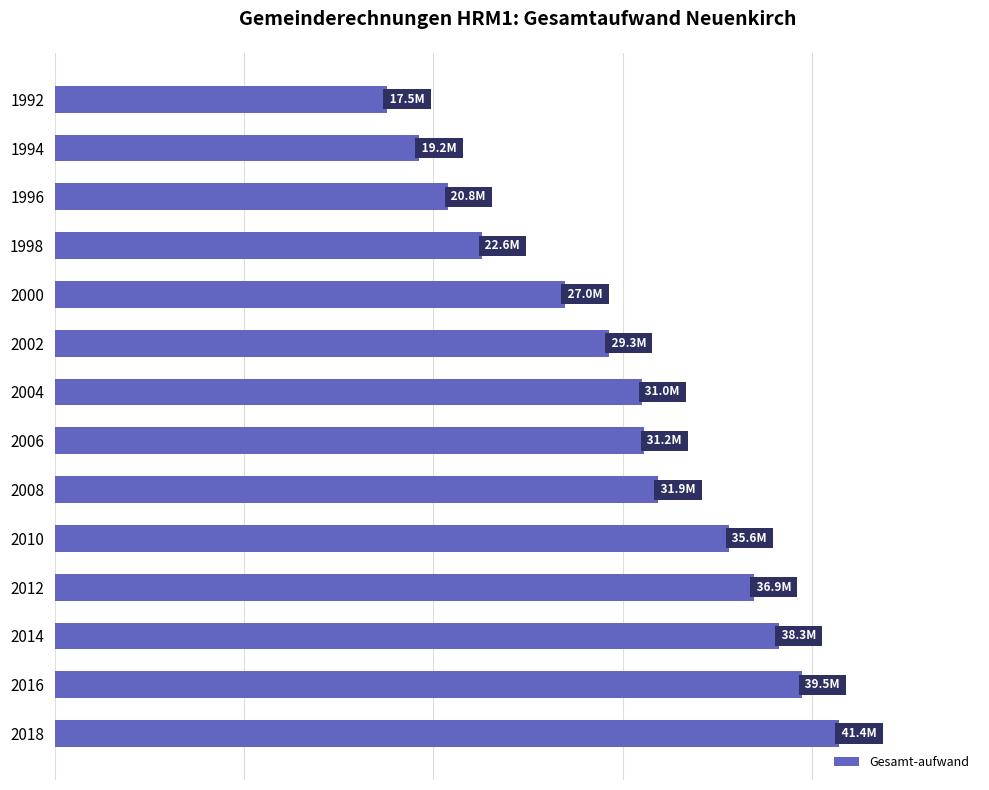

What is the sum of all values?

422231435